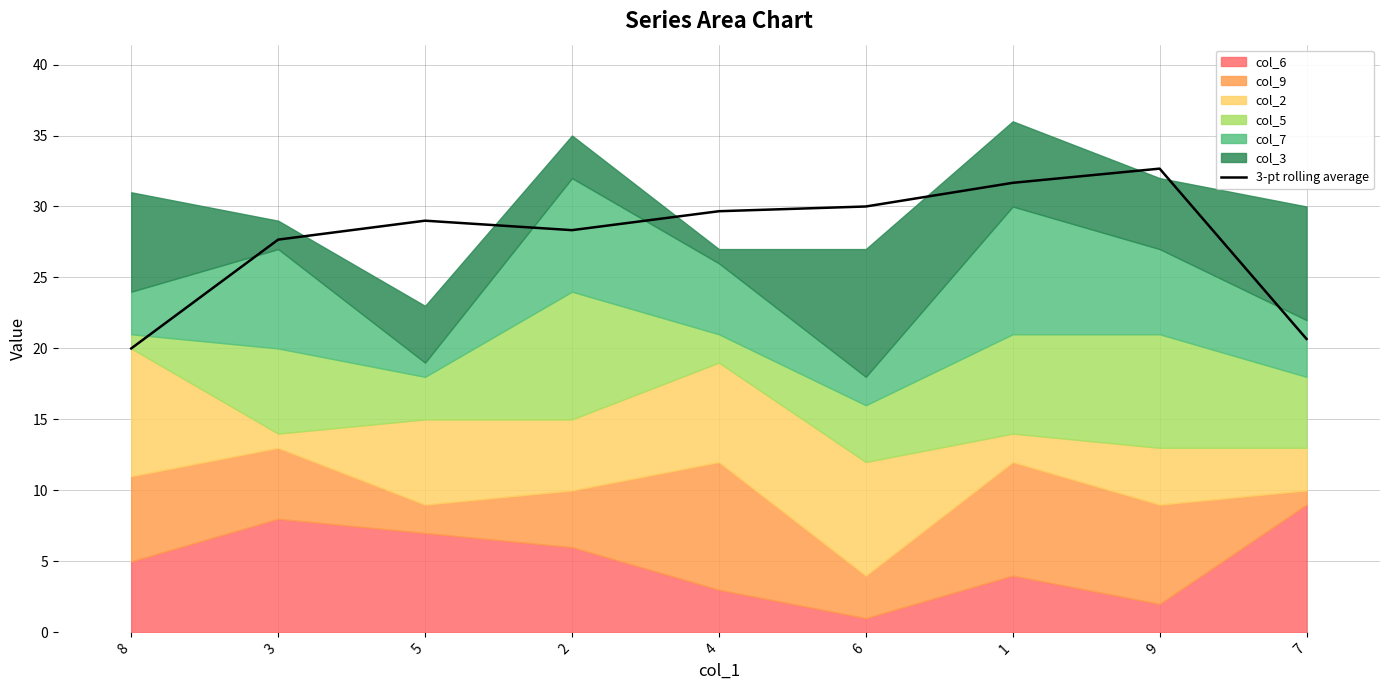

Rank the categories by value from lowest to highest.

8, 7, 3, 2, 5, 4, 6, 1, 9